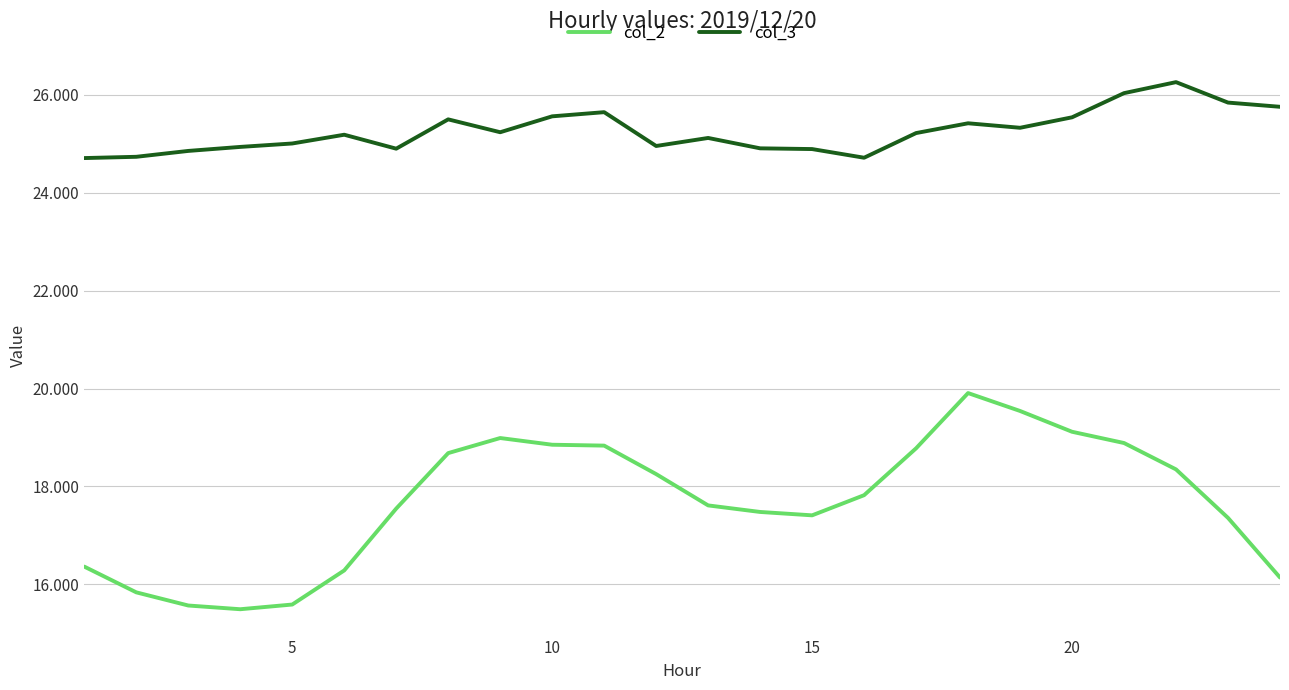

Rank the series by their maximum value, from highest to lowest.

col_3, col_2